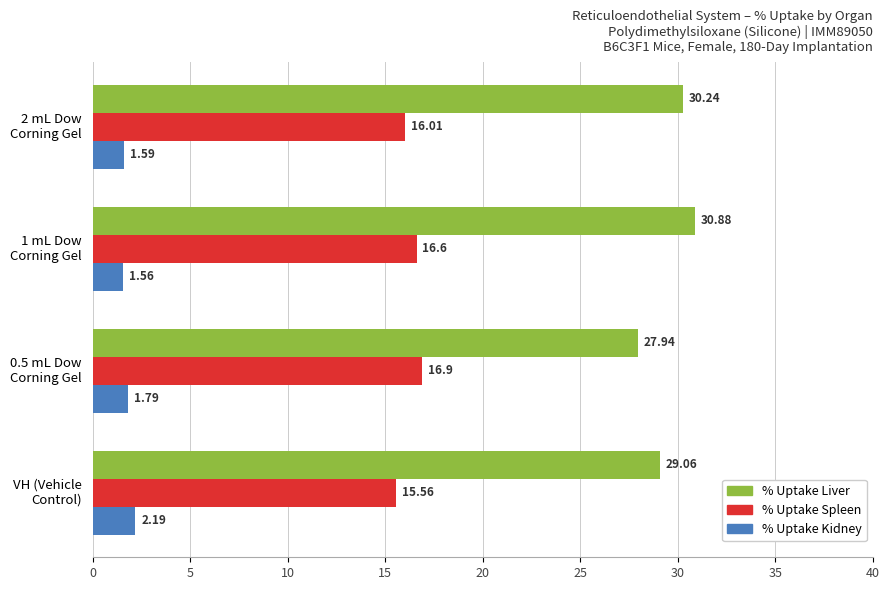

Count the number of categories in the chart.

4